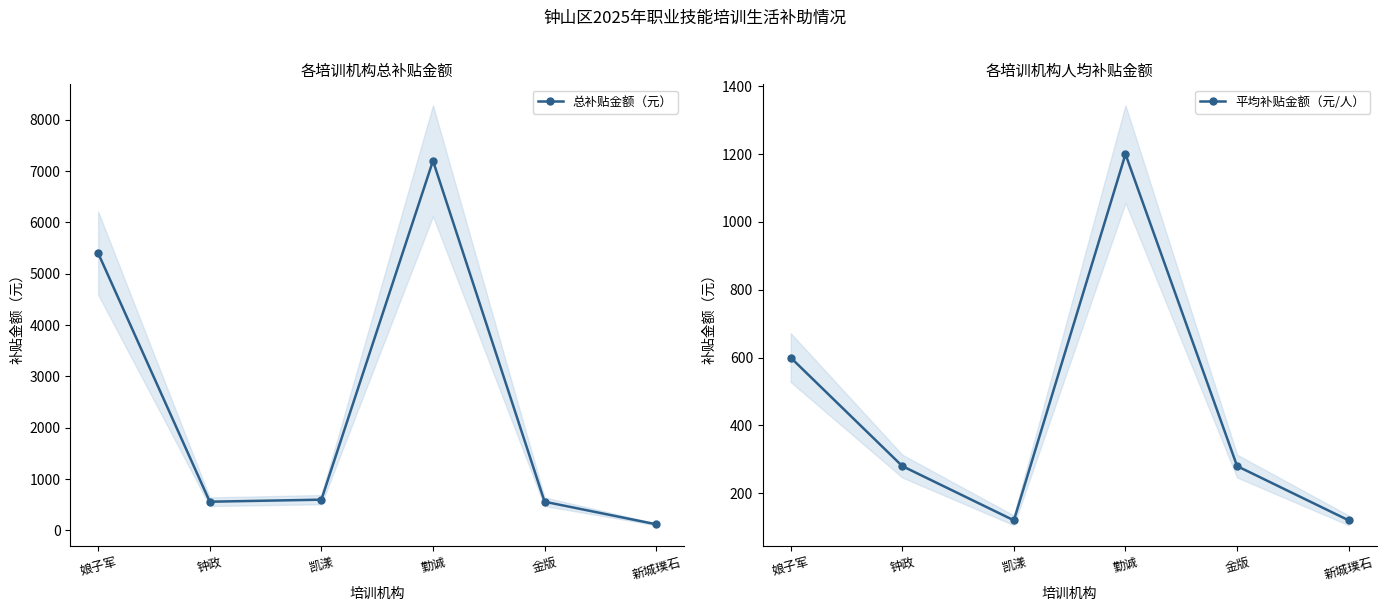

What is the label of the 6th point from the left?

新城璞石